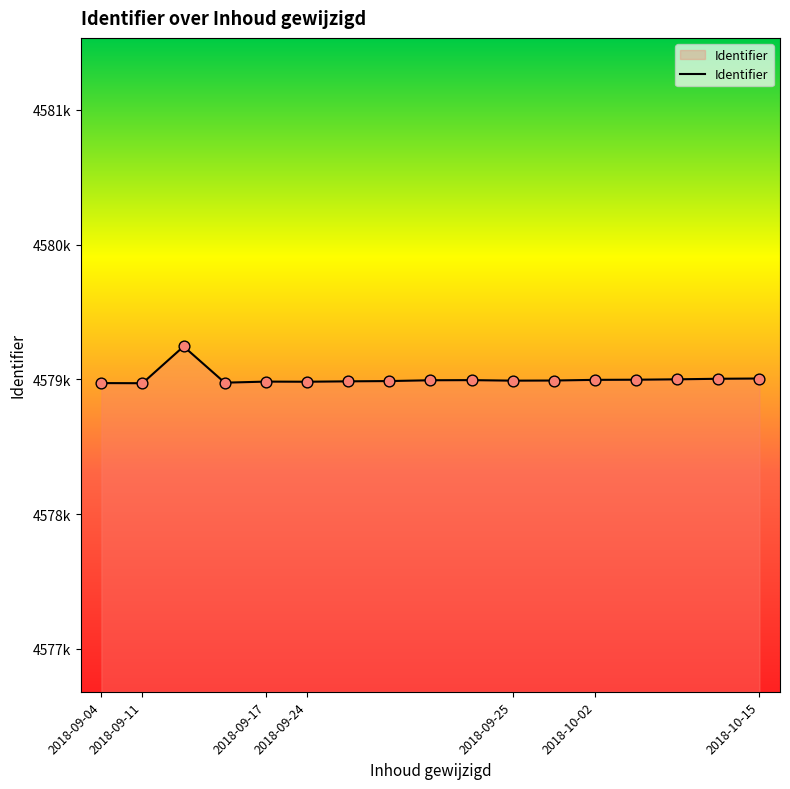

Is this an area chart (filled region under the line)?

Yes